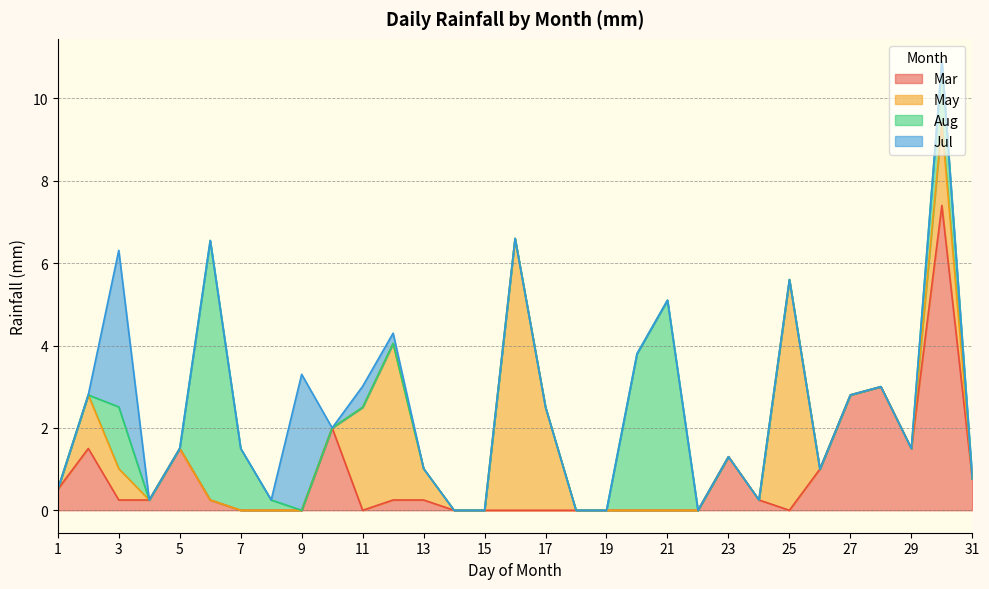

How many lines are shown in the chart?

4